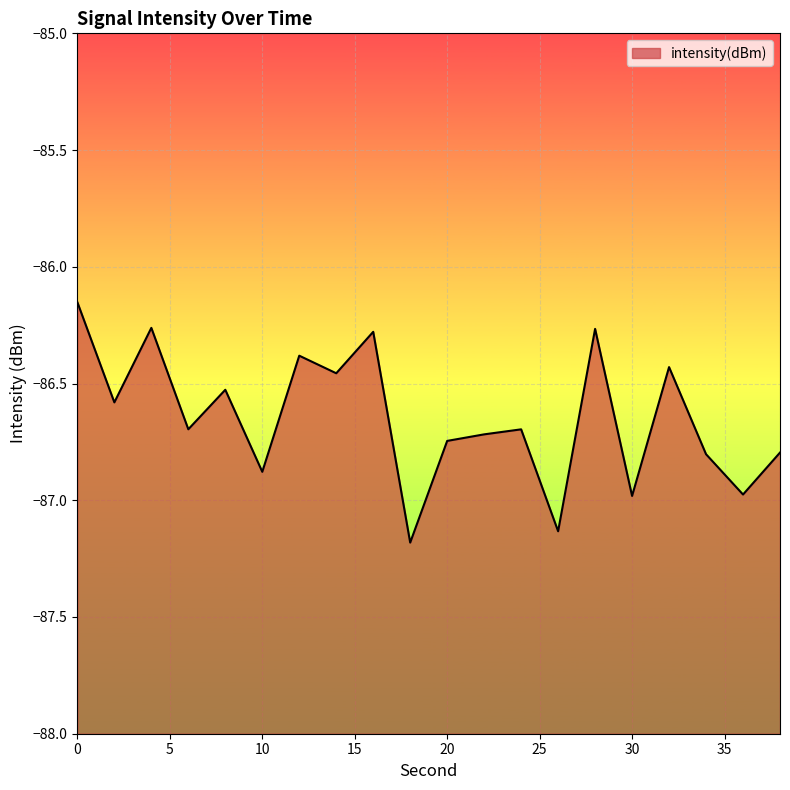

Count the number of categories in the chart.

20